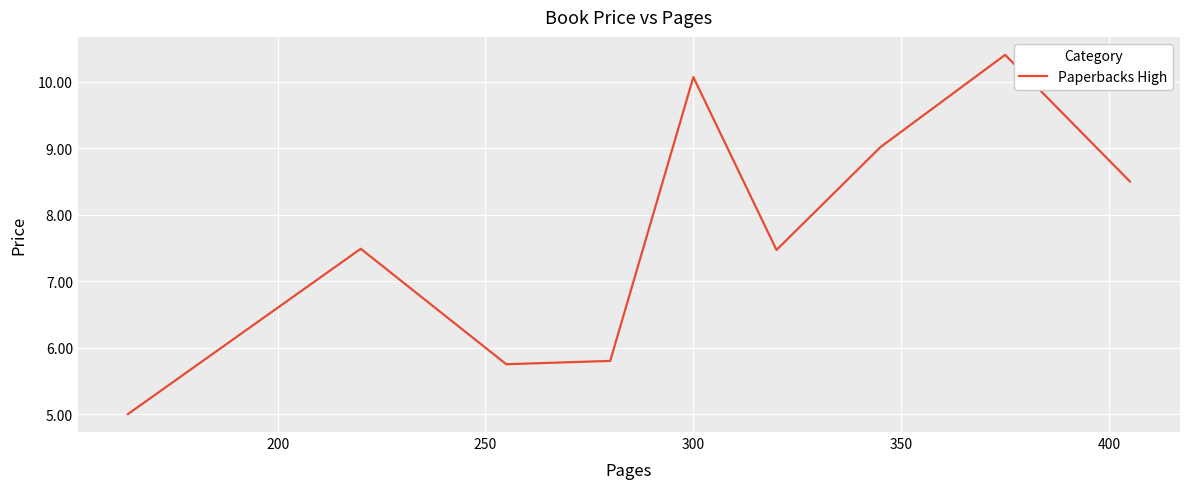

What is the minimum value shown in the chart?

5.0